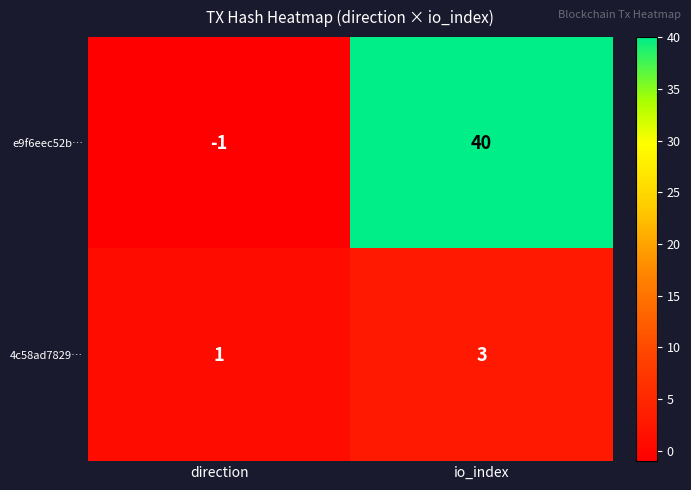

True or false: 4c58ad7829… has a value of 3 at io_index.

True